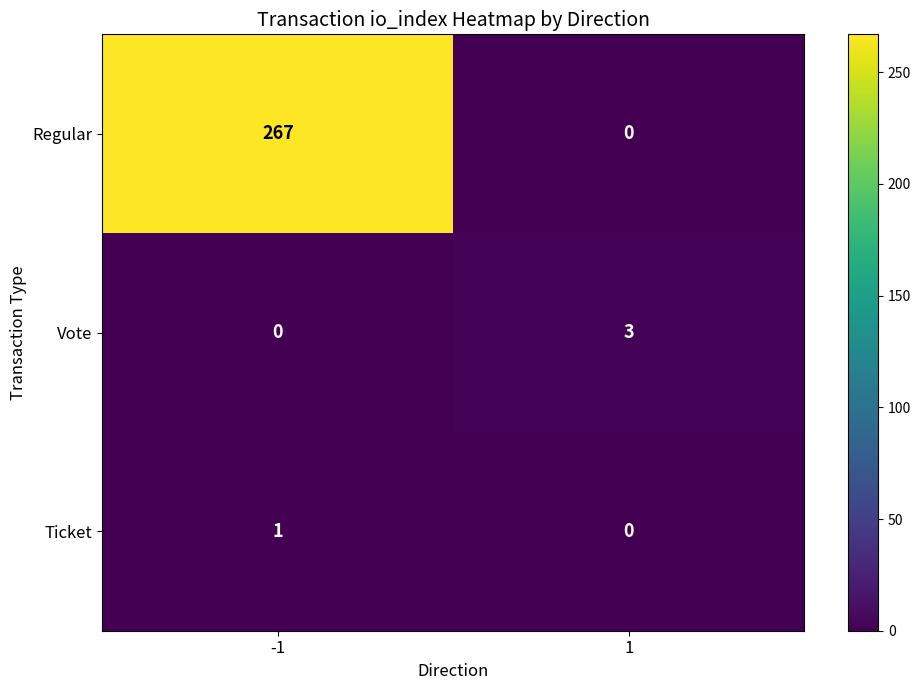

Reading left to right, list all the values displayed in this chart.

Regular: -1=267	1=0
Vote: -1=0	1=3
Ticket: -1=1	1=0